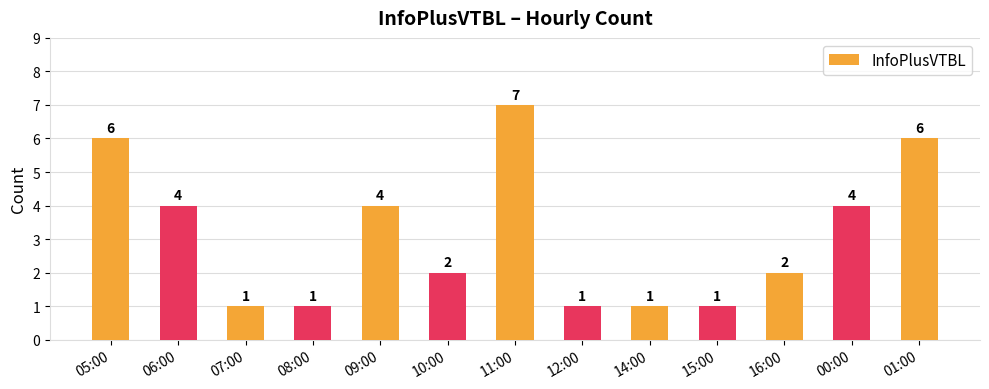

What is the ratio of the value at 09:00 to the value at 15:00?

4.0